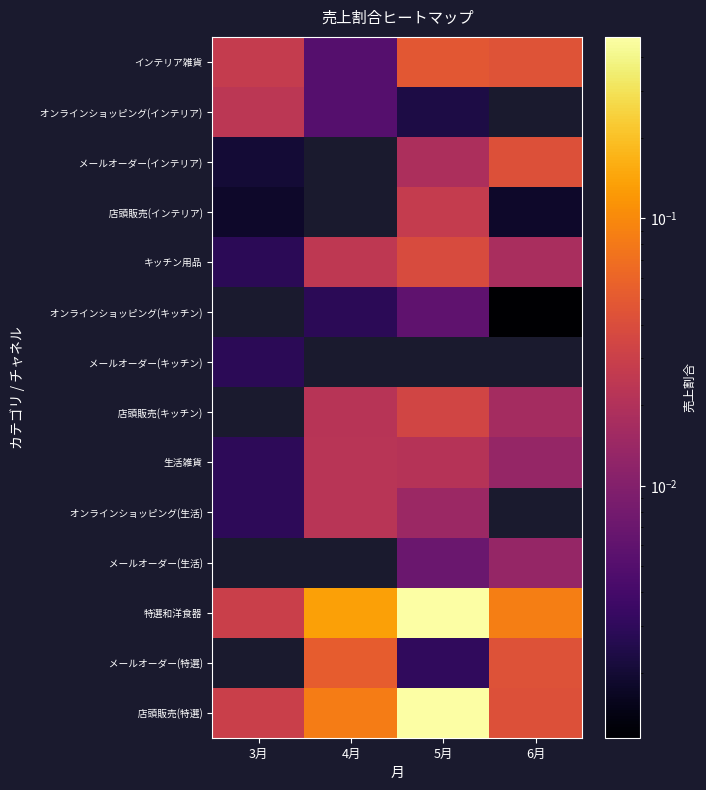

How many distinct data groups are displayed?

14